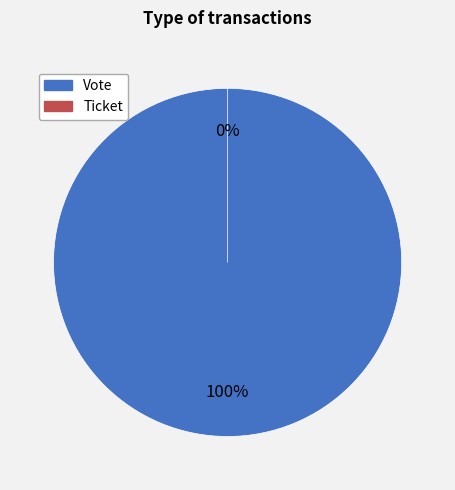

What is the change in value from Vote to Ticket?

-1